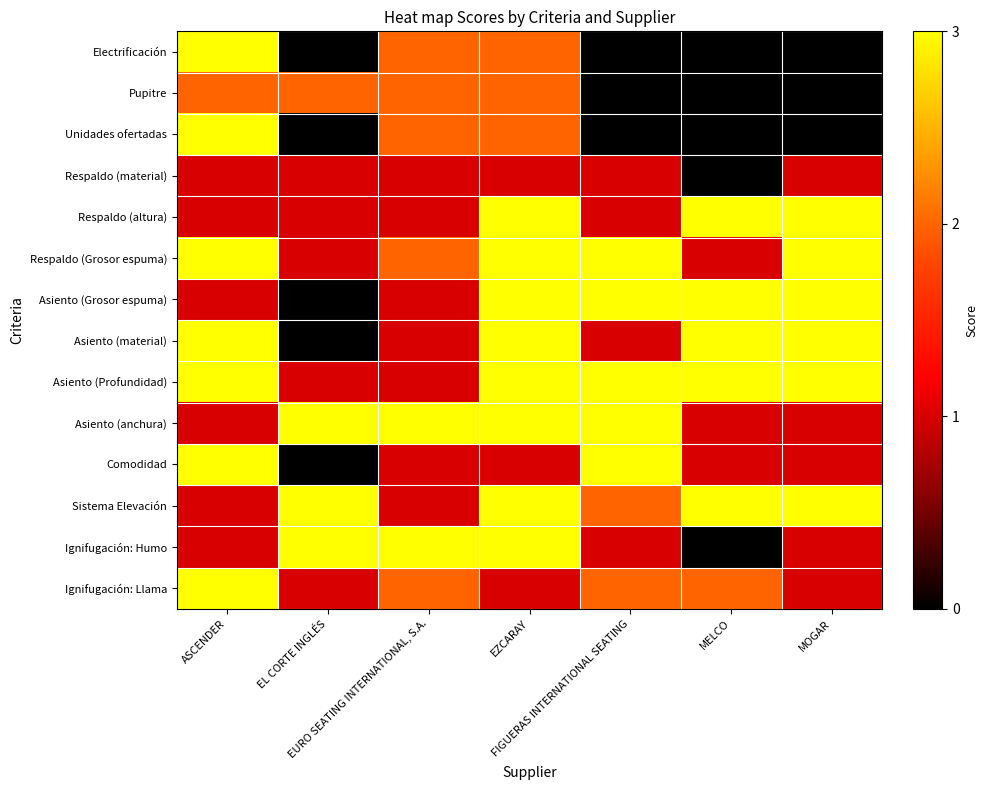

Which series has the largest total across all categories?

Asiento (Profundidad)